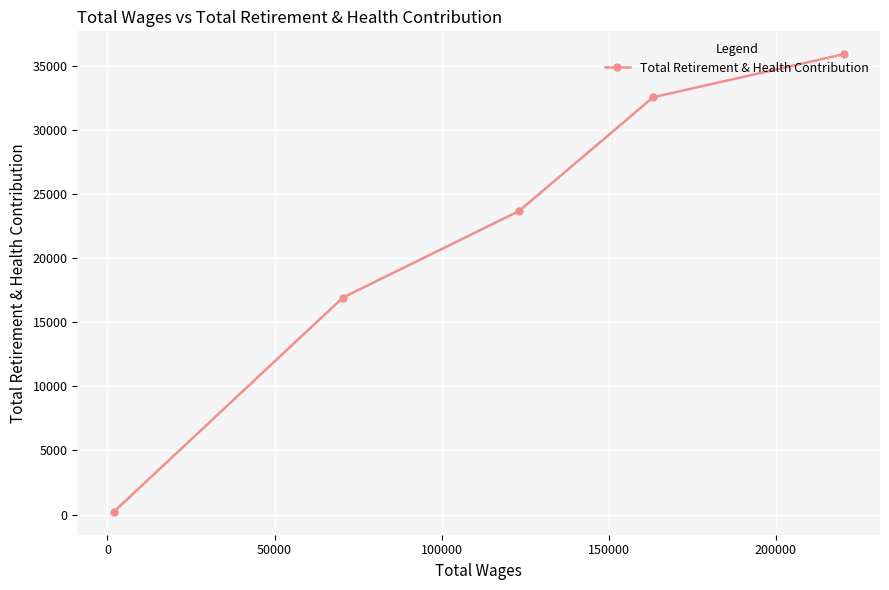

What is the sum of all values?

109214